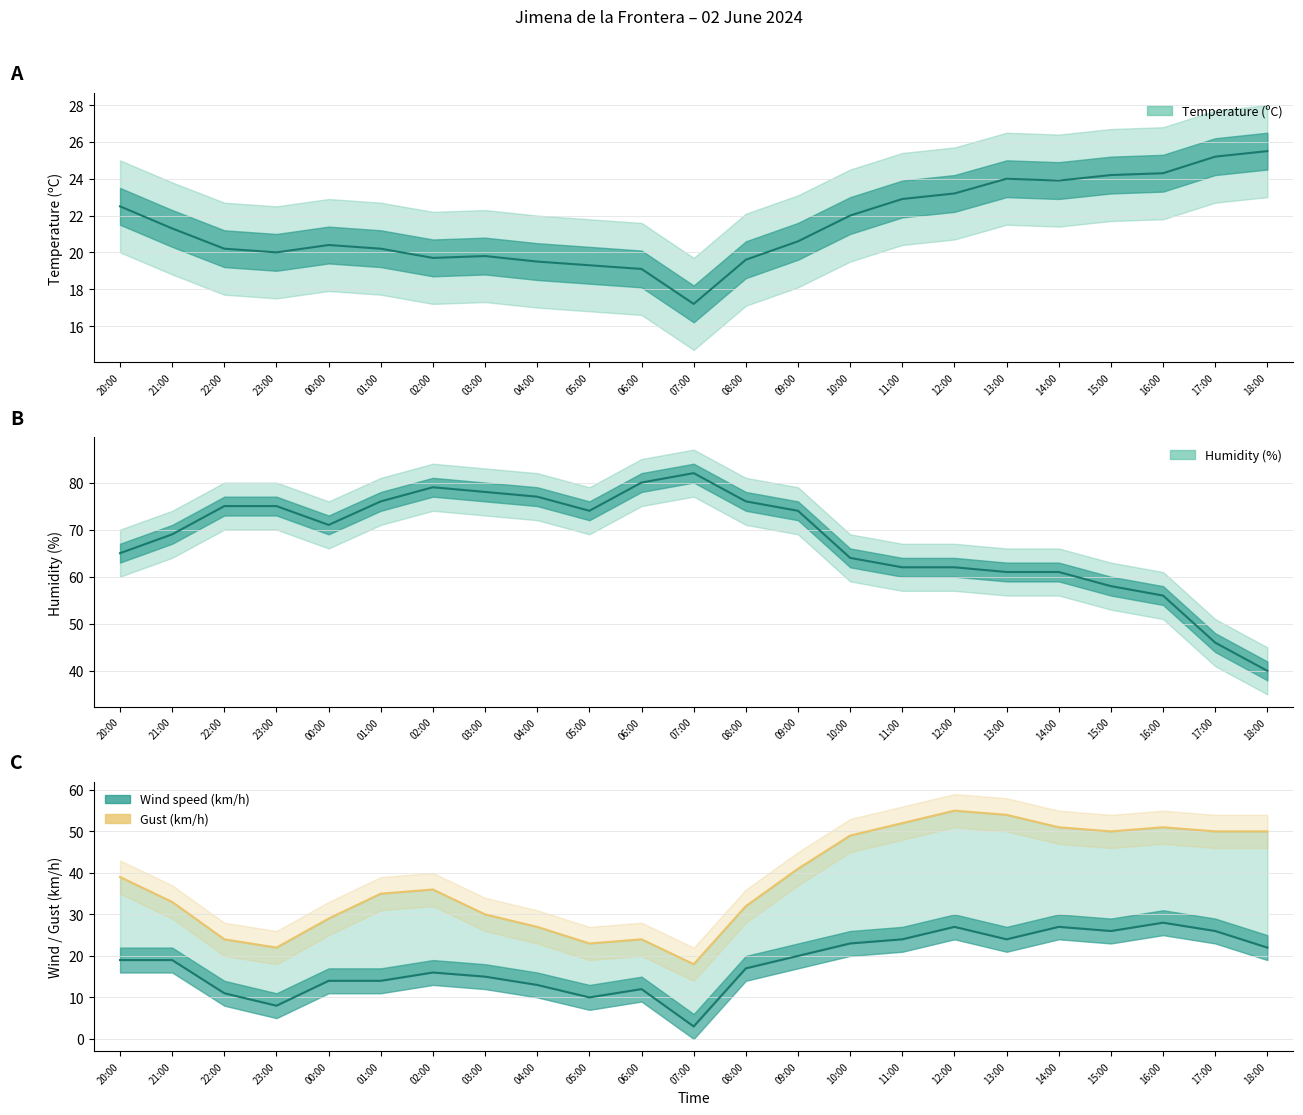

What is the difference between the maximum and second lowest values?

33